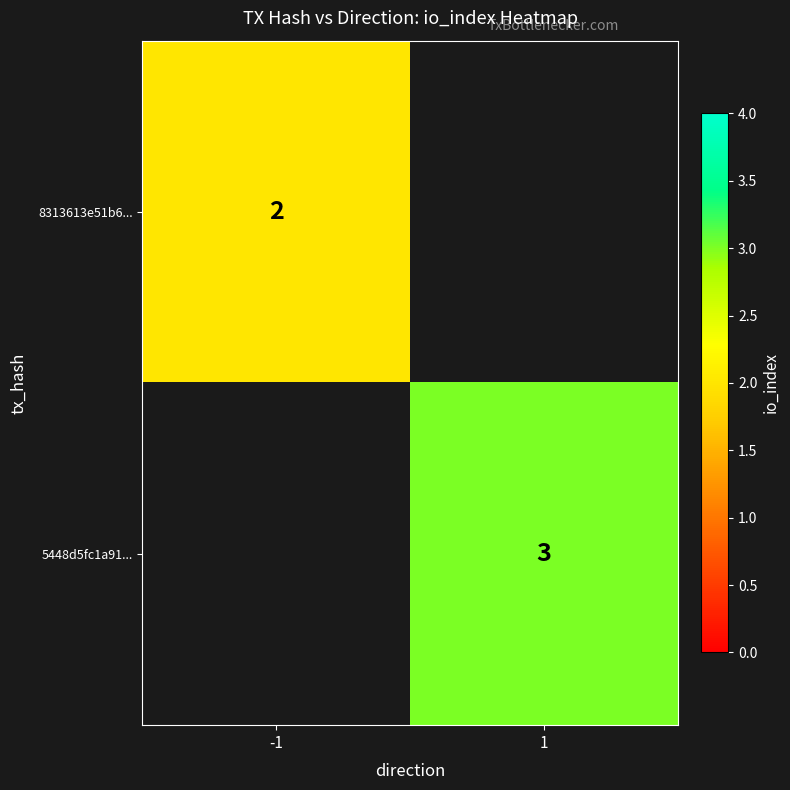

The 5448d5fc1a91... series shows 3 at 1. True or false?

True